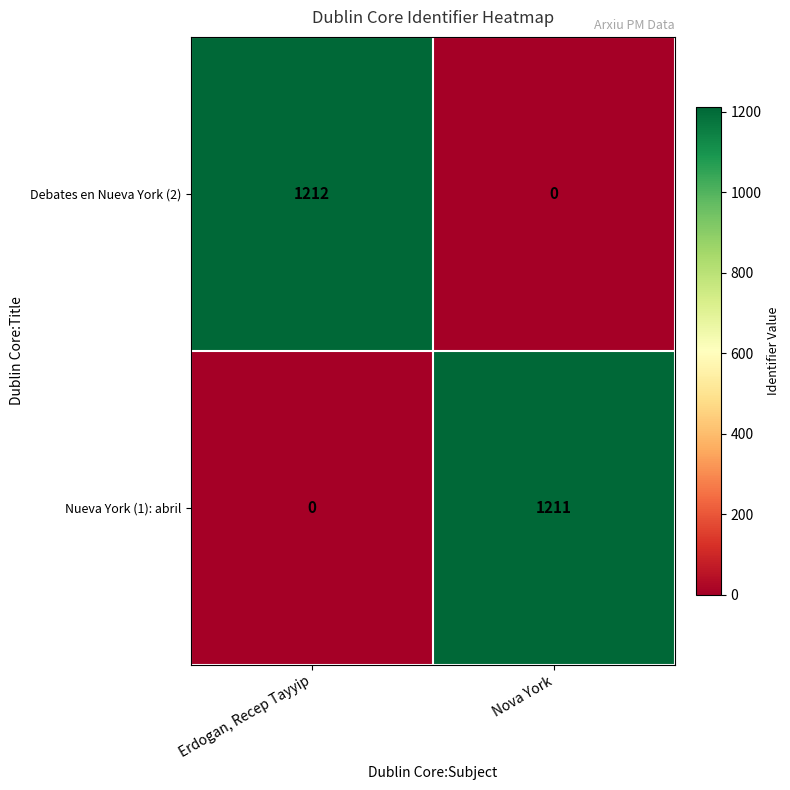

How many series are shown in this chart?

2